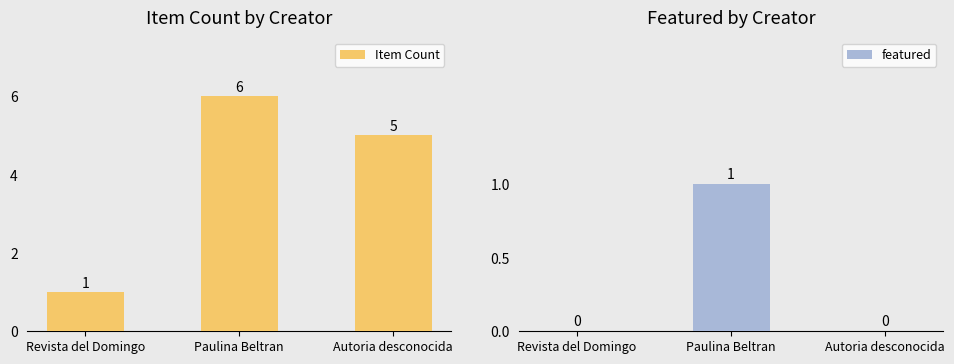

At which category is the sum across all series the highest?

Paulina Beltran